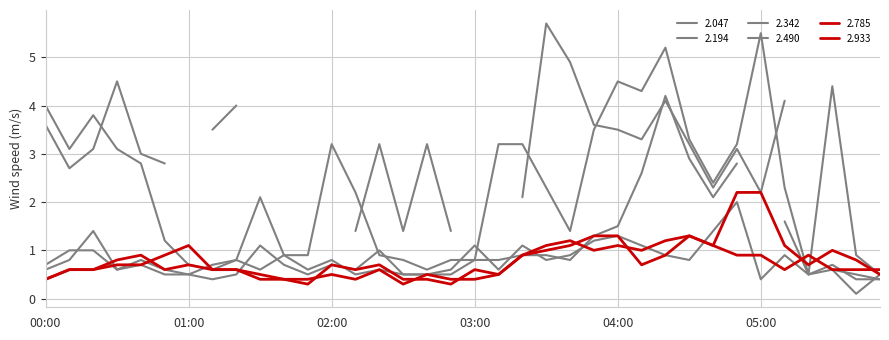

Rank the categories by 2.490 value from lowest to highest.

05:00, 05:50, 00:50, 01:00, 02:10, 02:30, 02:40, 05:20, 05:40, 00:00, 00:30, 01:30, 01:50, 02:20, 02:50, 03:10, 05:30, 00:40, 01:10, 00:10, 01:20, 02:00, 03:30, 04:30, 01:40, 03:40, 04:20, 05:10, 03:00, 03:20, 04:10, 03:50, 04:00, 00:20, 04:40, 04:50